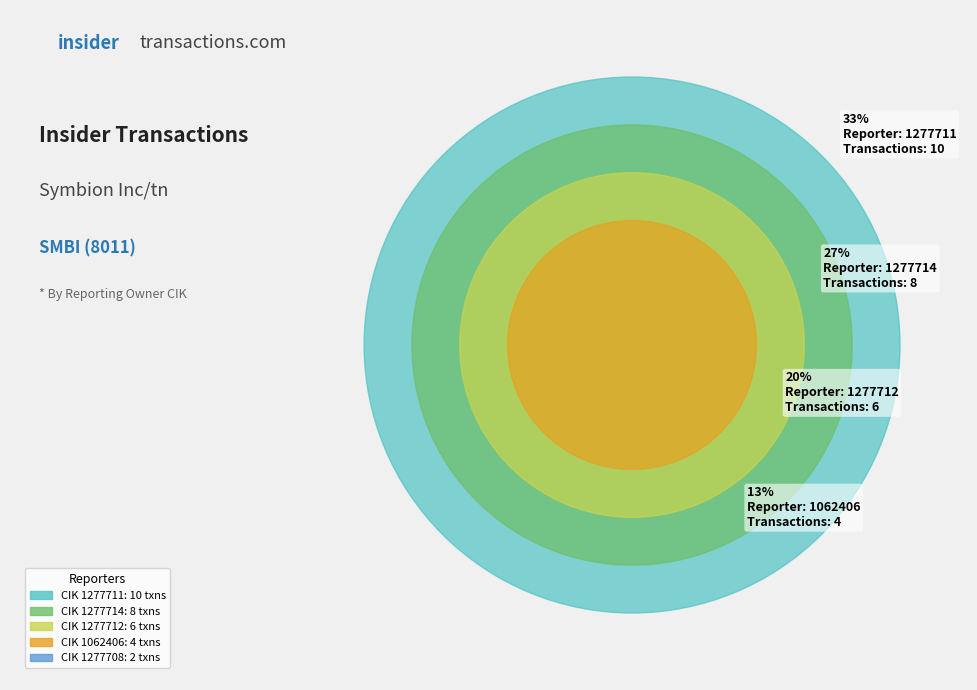

Which category has the smallest portion of the pie?

1277708